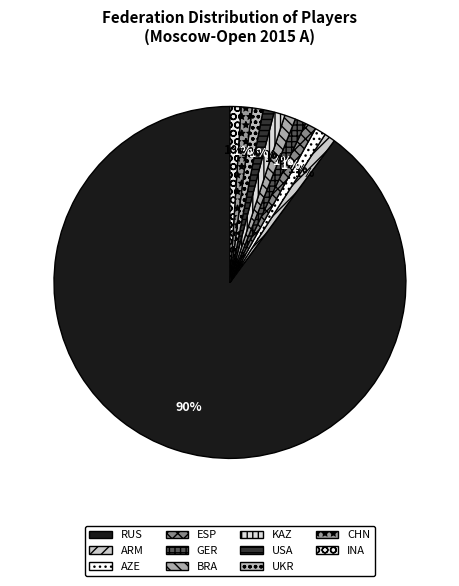

Is the sum of USA and AZE greater than half?

No